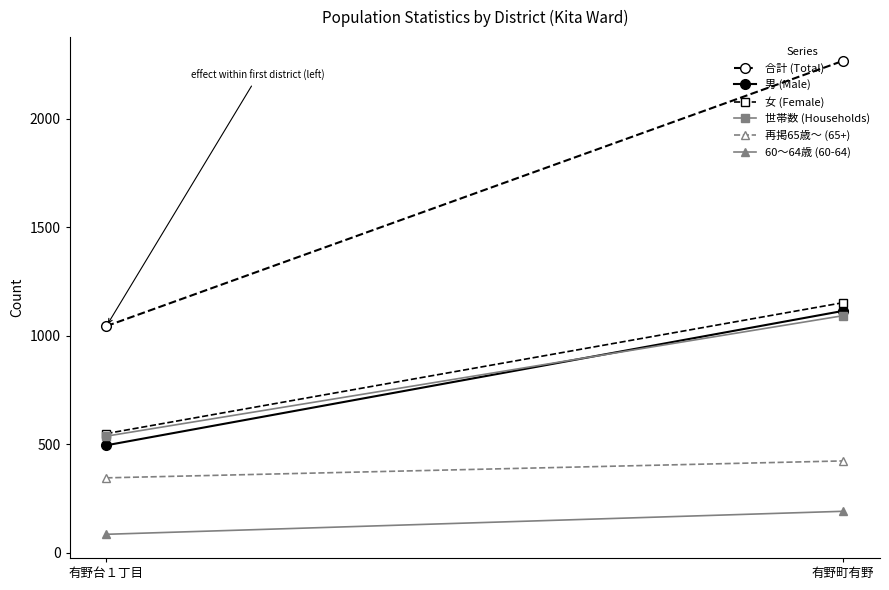

What is the value of the 再掲65歳～ (65+) point at the 2nd from the left?

423